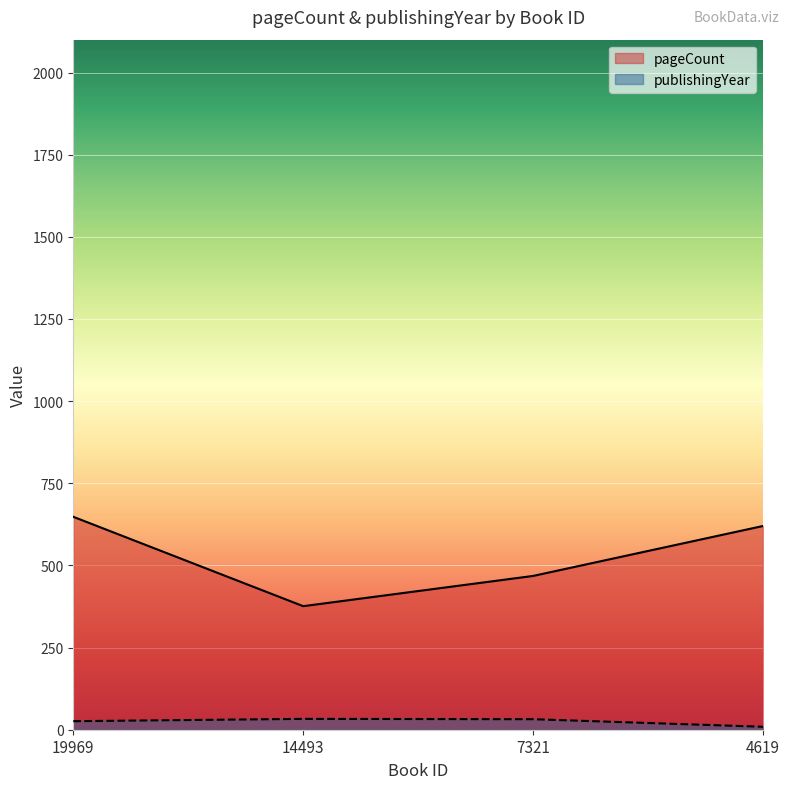

Where is publishingYear nearest to the value 21?

19969